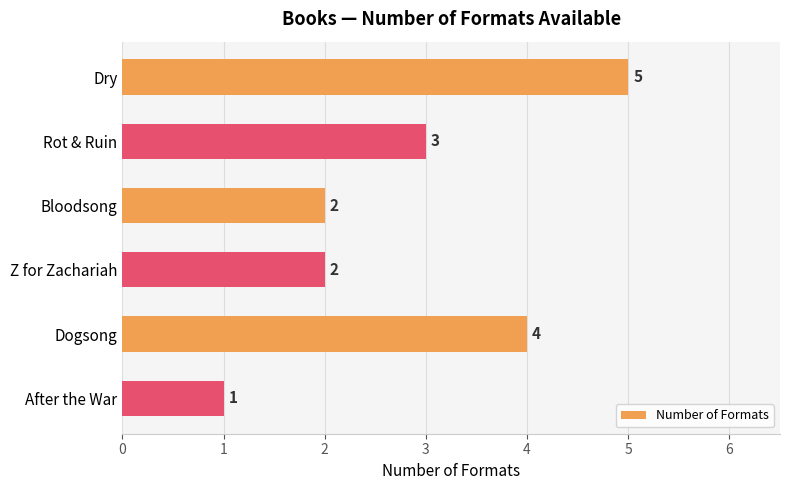

At which label is the value closest to 3?

Rot & Ruin